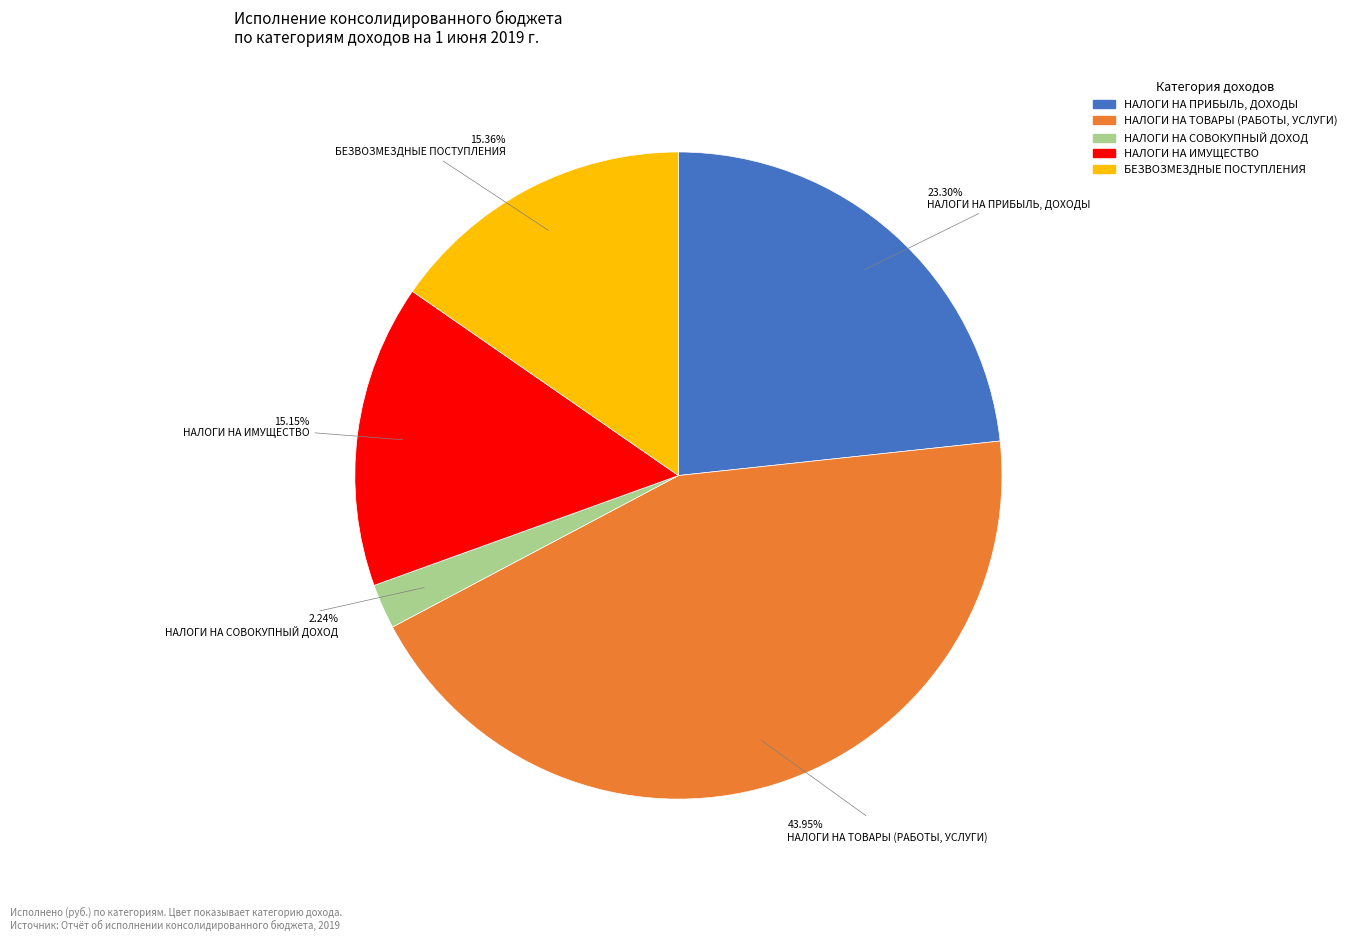

What is the ratio of the value at НАЛОГИ НА ИМУЩЕСТВО to the value at БЕЗВОЗМЕЗДНЫЕ ПОСТУПЛЕНИЯ?

1.0